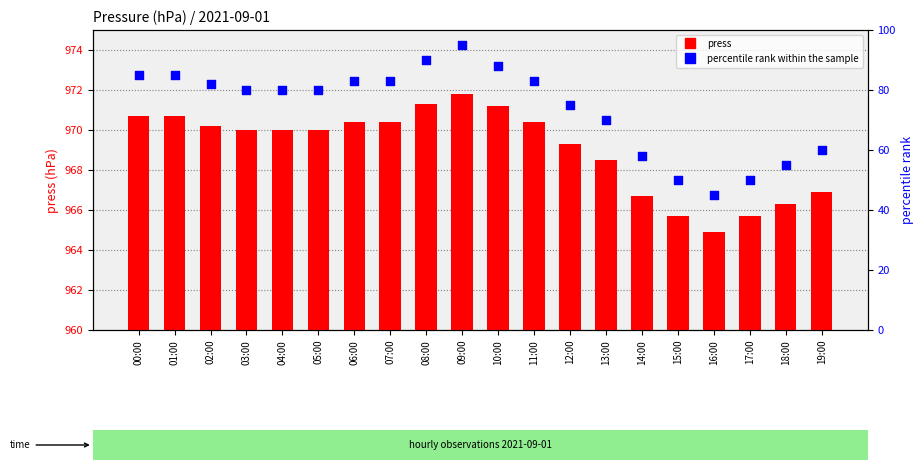

What is the total value across all series at 02:00?

1052.2